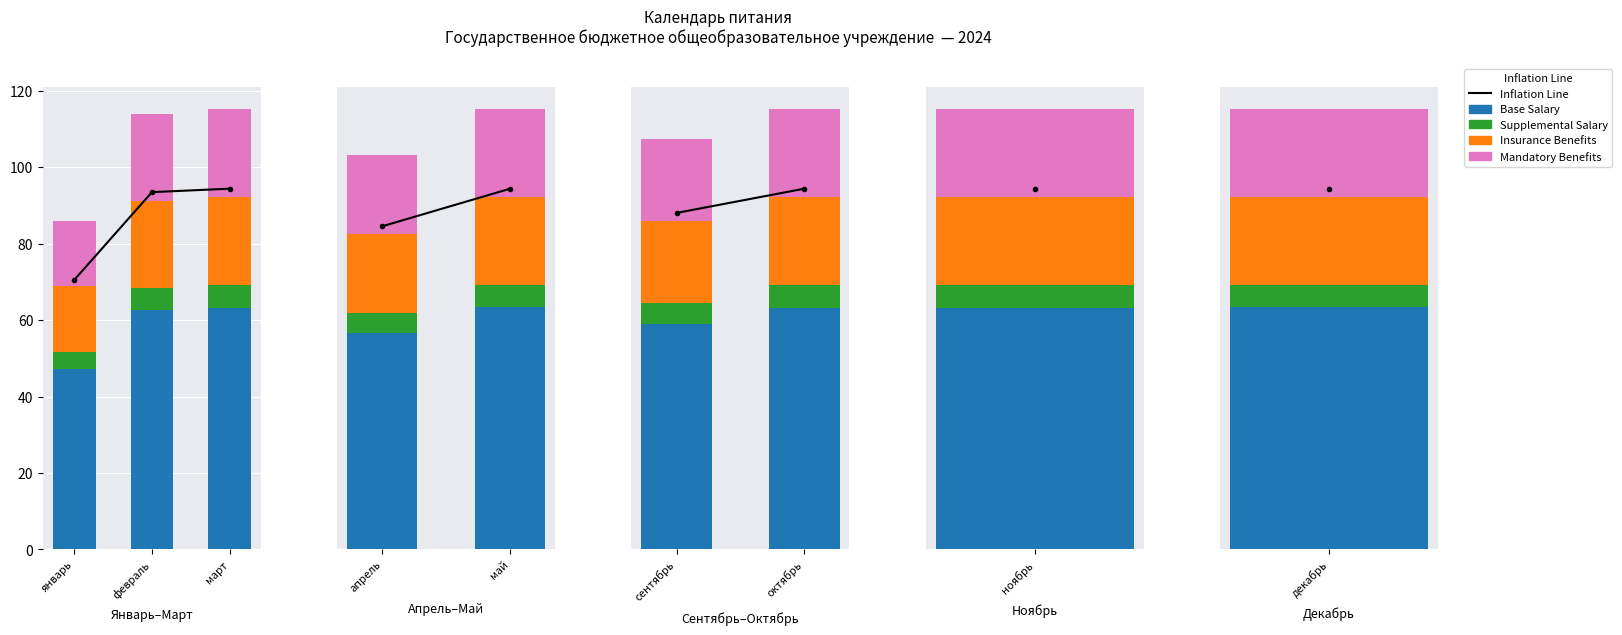

Where does the Mandatory Benefits series first go above 23?

октябрь